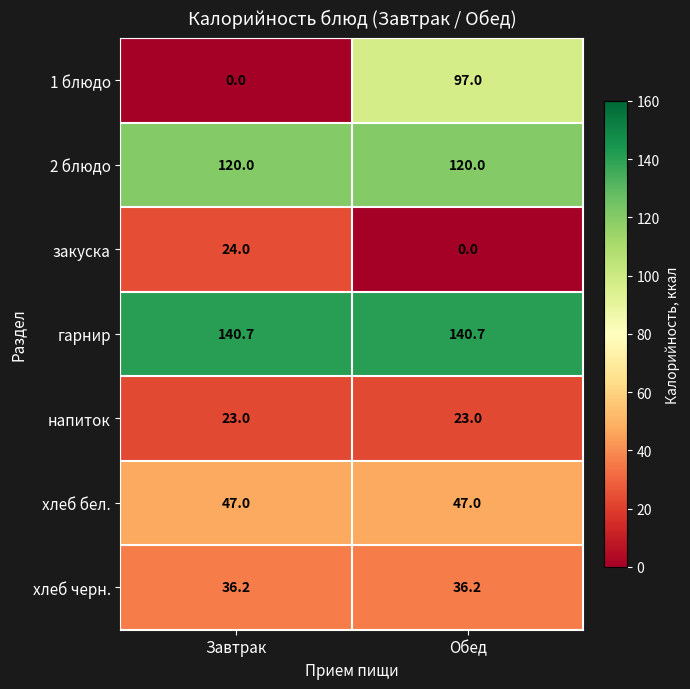

The напиток series shows 23.0 at Завтрак. True or false?

True